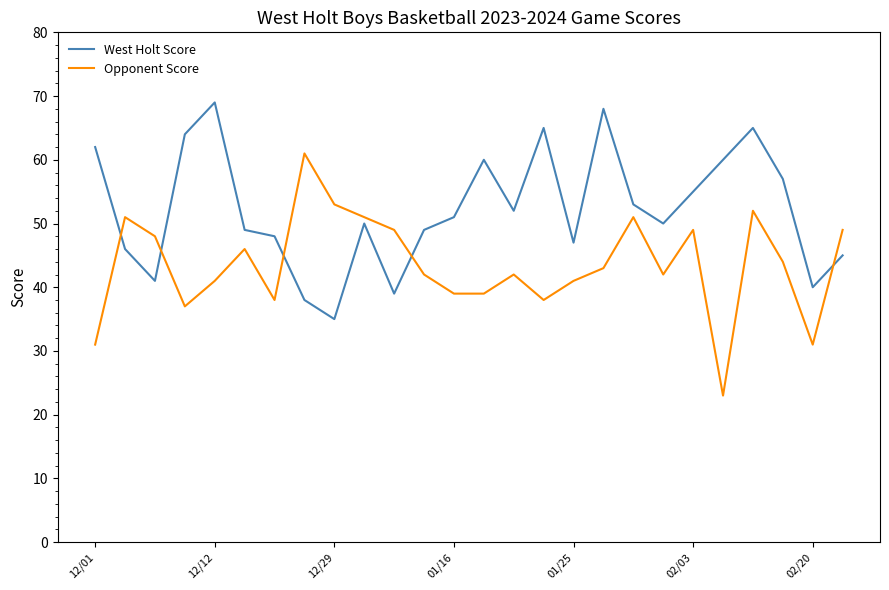

Which series has the largest total across all categories?

West Holt Score